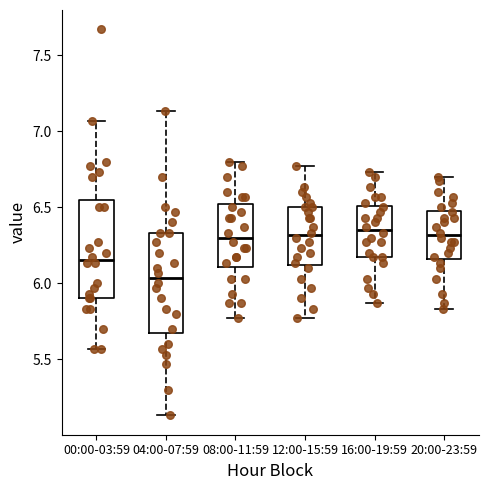

Where does the upper whisker of the box for 04:00-07:59 end on the y-axis? The values are not printed on the chart, so give them approximately, as read against the axis.

7.15